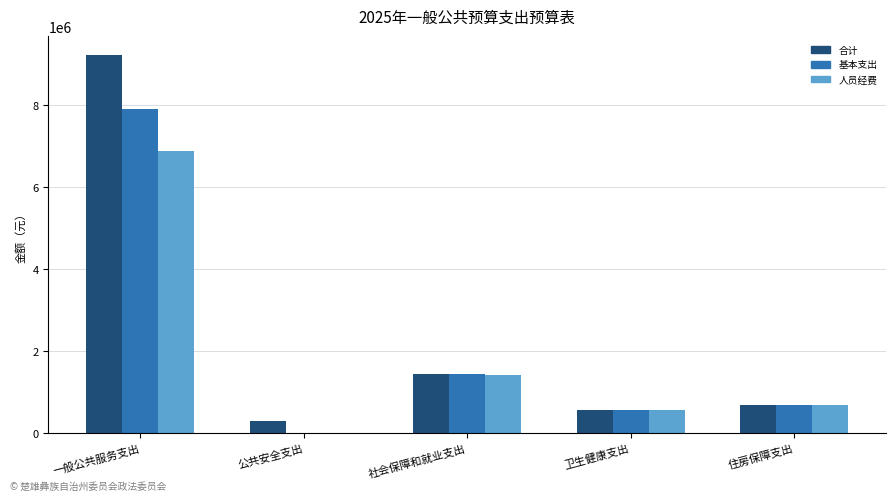

How many data points in 合计 are above 682093?

3